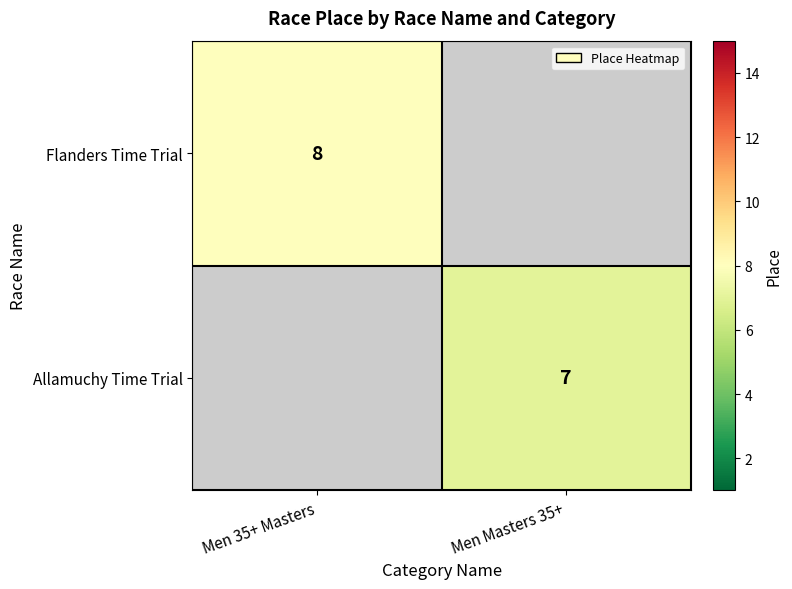

The value of Flanders Time Trial at Men 35+ Masters is 8. True or false?

True